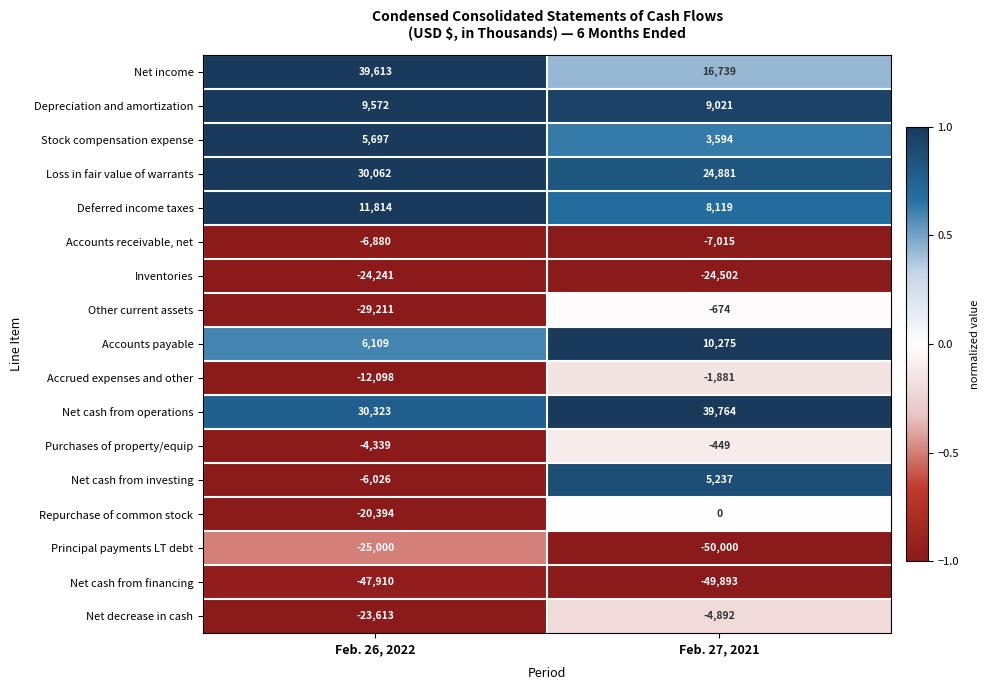

What is the minimum value shown in the chart?

-50000